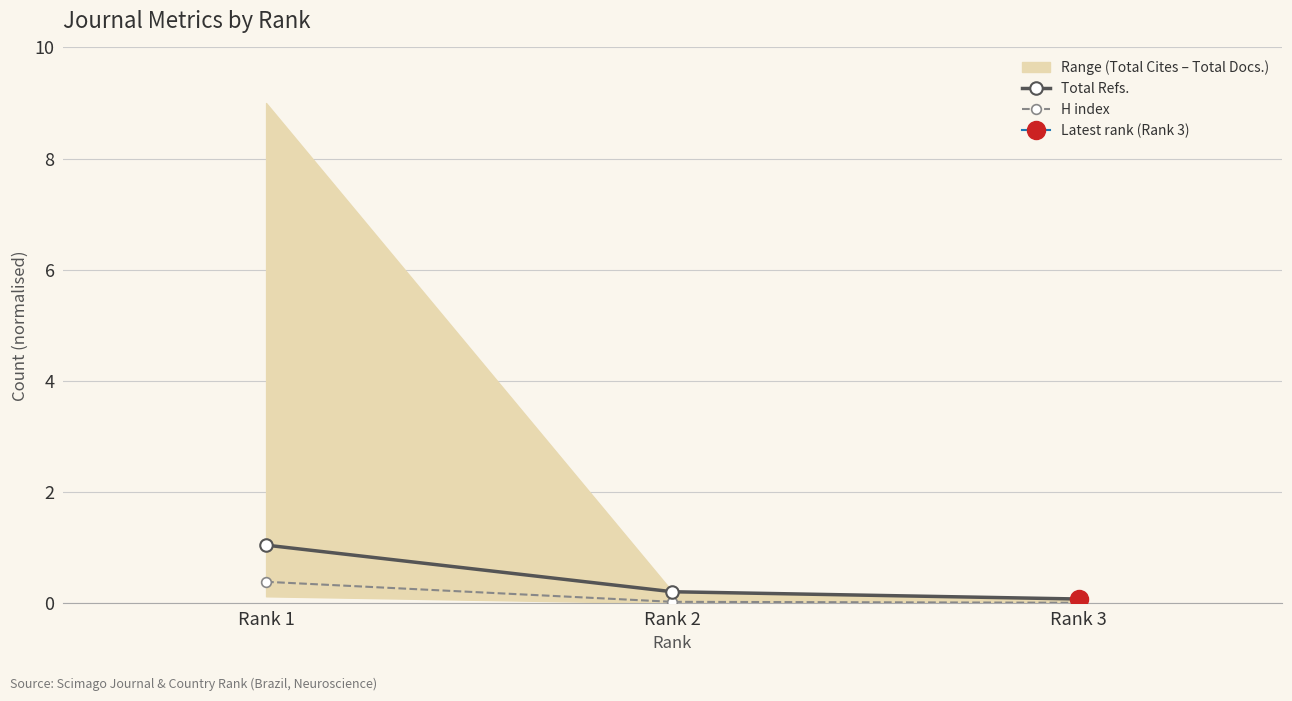

Count the number of categories in the chart.

3